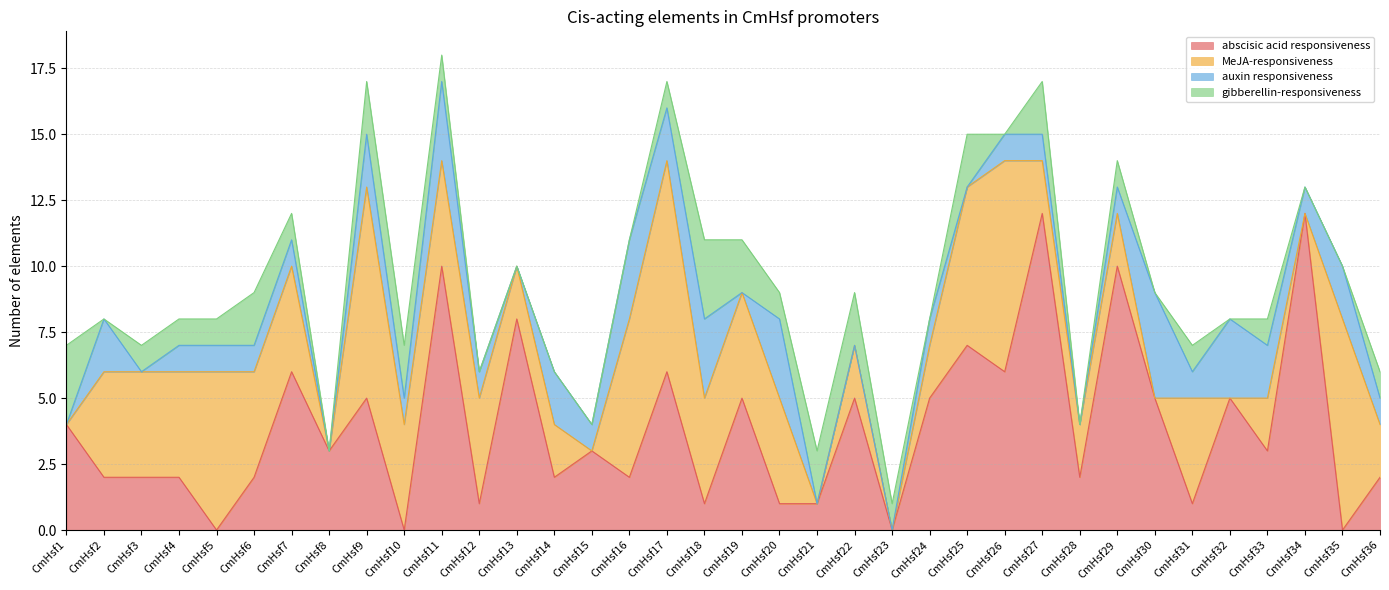

Reading left to right, what are all the values shown in this chart?

abscisic acid responsiveness: CmHsf1=4	CmHsf2=2	CmHsf3=2	CmHsf4=2	CmHsf5=0	CmHsf6=2	CmHsf7=6	CmHsf8=3	CmHsf9=5	CmHsf10=0	CmHsf11=10	CmHsf12=1	CmHsf13=8	CmHsf14=2	CmHsf15=3	CmHsf16=2	CmHsf17=6	CmHsf18=1	CmHsf19=5	CmHsf20=1	CmHsf21=1	CmHsf22=5	CmHsf23=0	CmHsf24=5	CmHsf25=7	CmHsf26=6	CmHsf27=12	CmHsf28=2	CmHsf29=10	CmHsf30=5	CmHsf31=1	CmHsf32=5	CmHsf33=3	CmHsf34=12	CmHsf35=0	CmHsf36=2
MeJA-responsiveness: CmHsf1=0	CmHsf2=4	CmHsf3=4	CmHsf4=4	CmHsf5=6	CmHsf6=4	CmHsf7=4	CmHsf8=0	CmHsf9=8	CmHsf10=4	CmHsf11=4	CmHsf12=4	CmHsf13=2	CmHsf14=2	CmHsf15=0	CmHsf16=6	CmHsf17=8	CmHsf18=4	CmHsf19=4	CmHsf20=4	CmHsf21=0	CmHsf22=2	CmHsf23=0	CmHsf24=2	CmHsf25=6	CmHsf26=8	CmHsf27=2	CmHsf28=2	CmHsf29=2	CmHsf30=0	CmHsf31=4	CmHsf32=0	CmHsf33=2	CmHsf34=0	CmHsf35=8	CmHsf36=2
auxin responsiveness: CmHsf1=0	CmHsf2=2	CmHsf3=0	CmHsf4=1	CmHsf5=1	CmHsf6=1	CmHsf7=1	CmHsf8=0	CmHsf9=2	CmHsf10=1	CmHsf11=3	CmHsf12=1	CmHsf13=0	CmHsf14=2	CmHsf15=1	CmHsf16=3	CmHsf17=2	CmHsf18=3	CmHsf19=0	CmHsf20=3	CmHsf21=0	CmHsf22=0	CmHsf23=0	CmHsf24=1	CmHsf25=0	CmHsf26=1	CmHsf27=1	CmHsf28=0	CmHsf29=1	CmHsf30=4	CmHsf31=1	CmHsf32=3	CmHsf33=2	CmHsf34=1	CmHsf35=2	CmHsf36=1
gibberellin-responsiveness: CmHsf1=3	CmHsf2=0	CmHsf3=1	CmHsf4=1	CmHsf5=1	CmHsf6=2	CmHsf7=1	CmHsf8=0	CmHsf9=2	CmHsf10=2	CmHsf11=1	CmHsf12=0	CmHsf13=0	CmHsf14=0	CmHsf15=0	CmHsf16=0	CmHsf17=1	CmHsf18=3	CmHsf19=2	CmHsf20=1	CmHsf21=2	CmHsf22=2	CmHsf23=1	CmHsf24=0	CmHsf25=2	CmHsf26=0	CmHsf27=2	CmHsf28=0	CmHsf29=1	CmHsf30=0	CmHsf31=1	CmHsf32=0	CmHsf33=1	CmHsf34=0	CmHsf35=0	CmHsf36=1